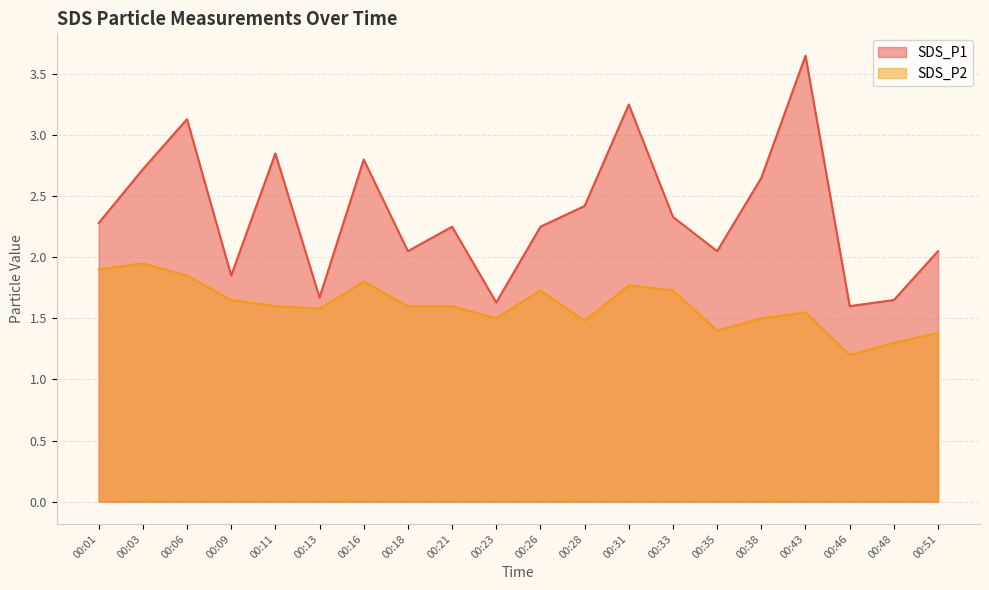

What is the total value across all series at 00:43?

5.2